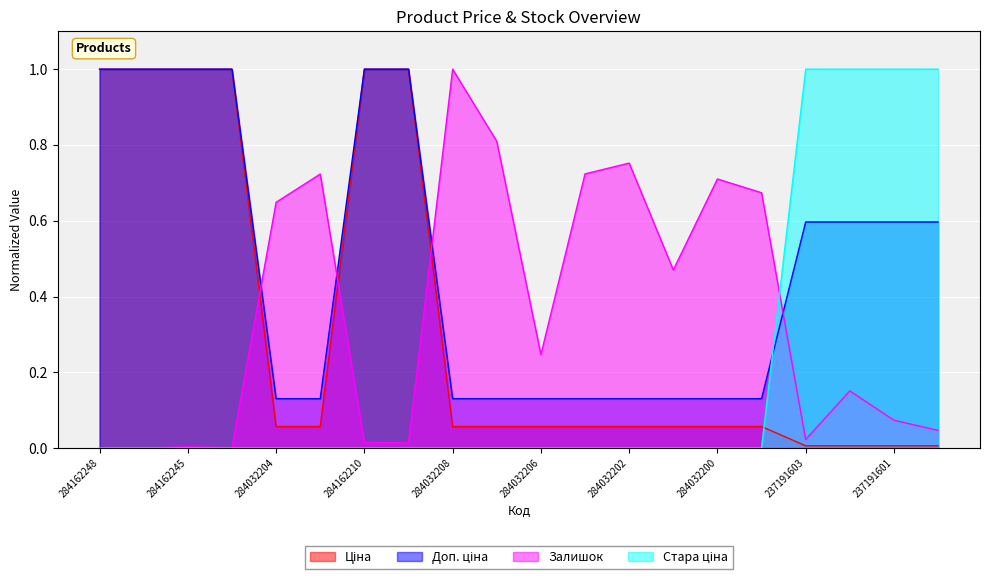

Is it true that Стара ціна equals 1.4 at 237191601?

False